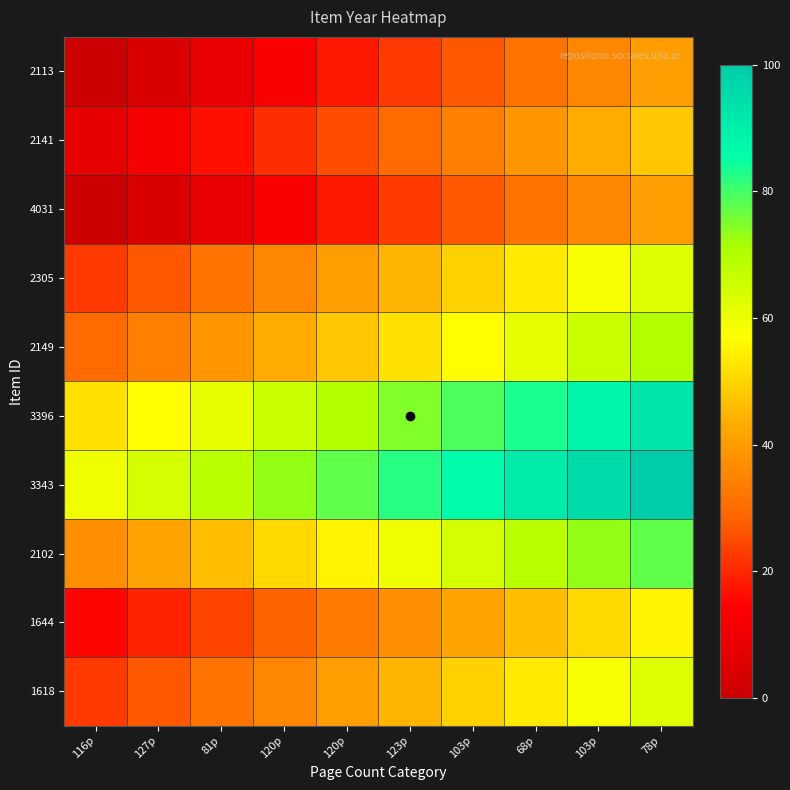

Reading right to left, what are all the values shown in this chart?

2113: 78p=40.3	103p=35.8	68p=31.3	103p=26.9	123p=22.4	120p=17.9	120p=13.4	81p=9.0	127p=4.5	116p=0.0
2141: 78p=47.8	103p=43.3	68p=38.8	103p=34.3	123p=29.9	120p=25.4	120p=20.9	81p=16.4	127p=11.9	116p=7.5
4031: 78p=40.3	103p=35.8	68p=31.3	103p=26.9	123p=22.4	120p=17.9	120p=13.4	81p=9.0	127p=4.5	116p=0.0
2305: 78p=62.7	103p=58.2	68p=53.7	103p=49.3	123p=44.8	120p=40.3	120p=35.8	81p=31.3	127p=26.9	116p=22.4
2149: 78p=70.1	103p=65.7	68p=61.2	103p=56.7	123p=52.2	120p=47.8	120p=43.3	81p=38.8	127p=34.3	116p=29.9
3396: 78p=92.5	103p=88.1	68p=83.6	103p=79.1	123p=74.6	120p=70.1	120p=65.7	81p=61.2	127p=56.7	116p=52.2
3343: 78p=100.0	103p=95.5	68p=91.0	103p=86.6	123p=82.1	120p=77.6	120p=73.1	81p=68.7	127p=64.2	116p=59.7
2102: 78p=77.6	103p=73.1	68p=68.7	103p=64.2	123p=59.7	120p=55.2	120p=50.7	81p=46.3	127p=41.8	116p=37.3
1644: 78p=55.2	103p=50.7	68p=46.3	103p=41.8	123p=37.3	120p=32.8	120p=28.4	81p=23.9	127p=19.4	116p=14.9
1618: 78p=62.7	103p=58.2	68p=53.7	103p=49.3	123p=44.8	120p=40.3	120p=35.8	81p=31.3	127p=26.9	116p=22.4